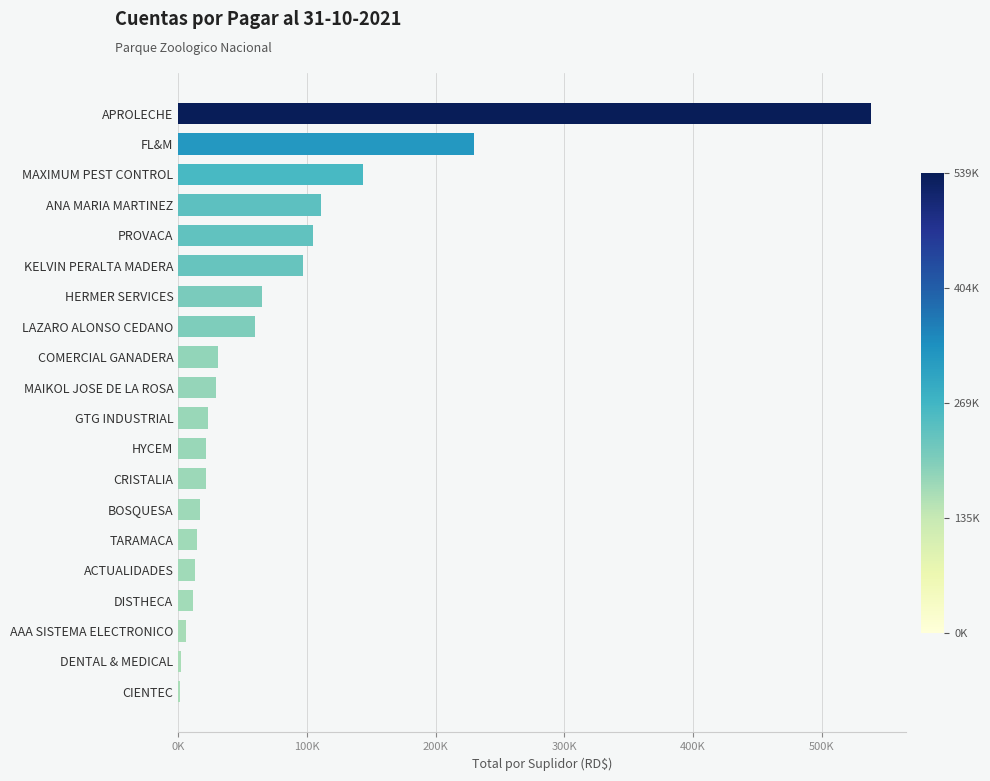

Are the bars horizontal?

Yes